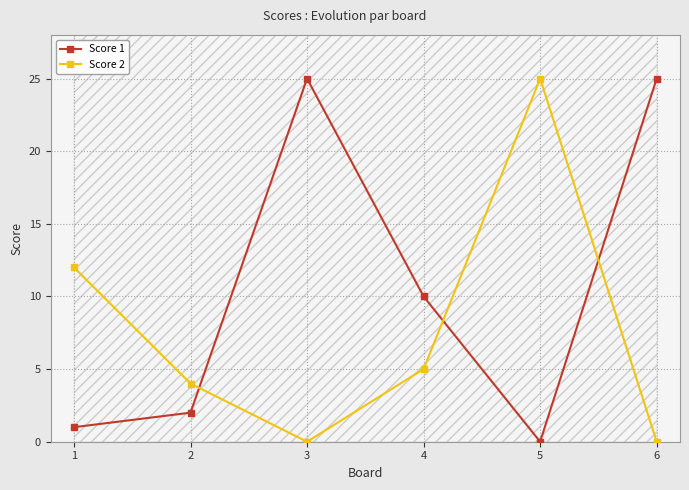

What is the sum of the Score 2 values at 1 and 5?

37